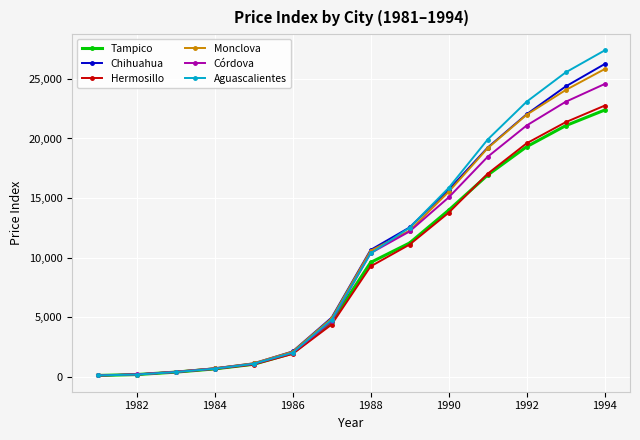

What is the maximum value shown in the chart?

27386.2